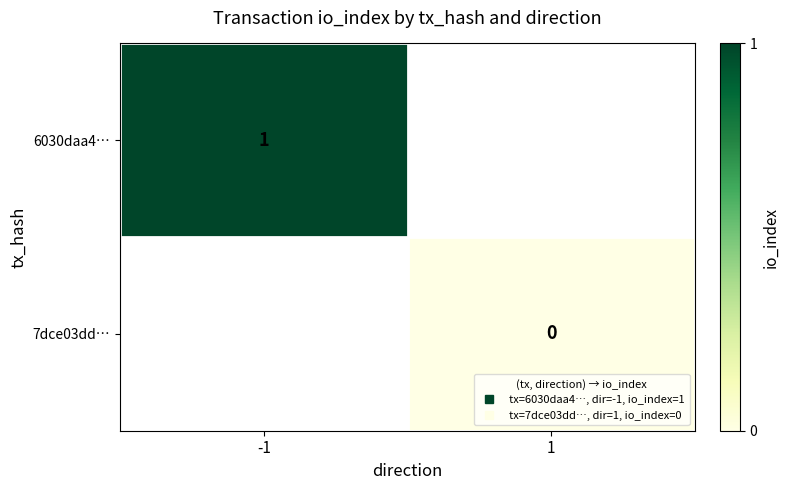

Which series has the largest range (max minus min)?

6030daa4…